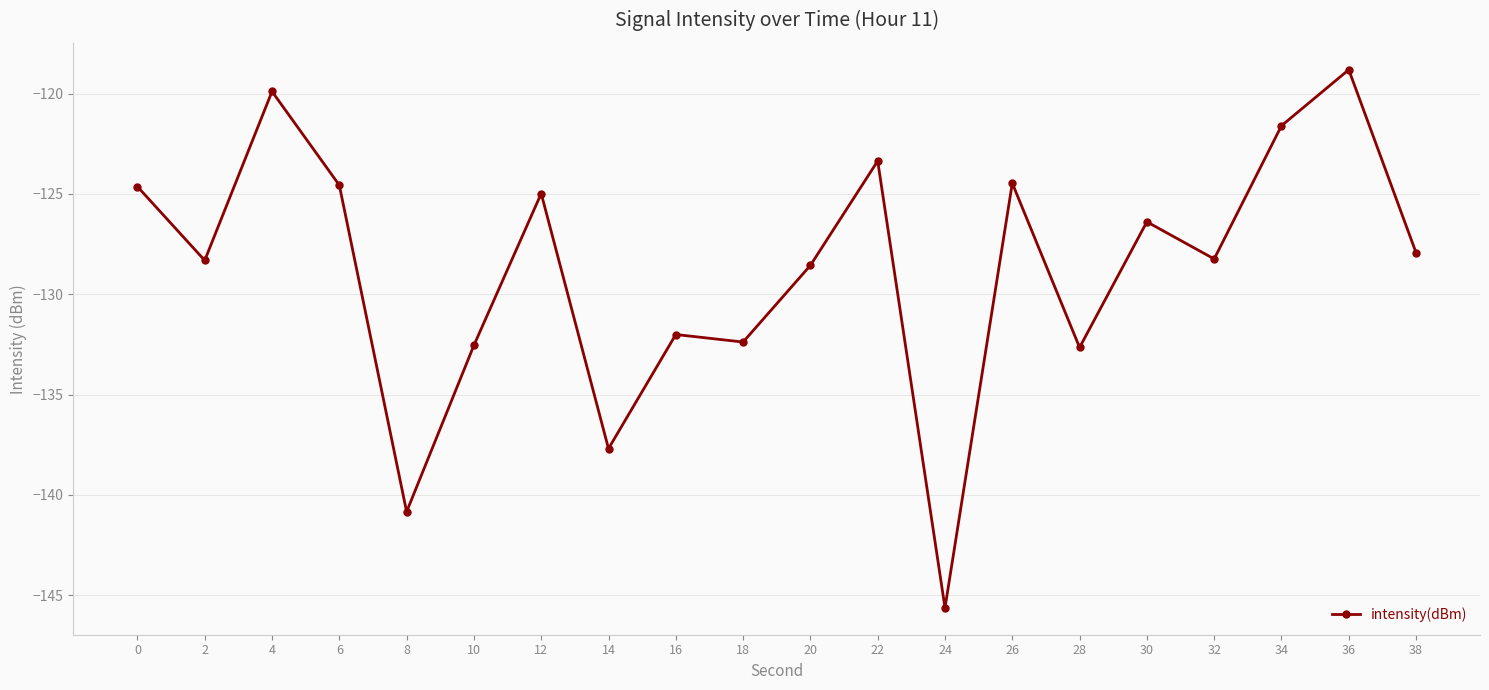

How many data points are above -127?

9